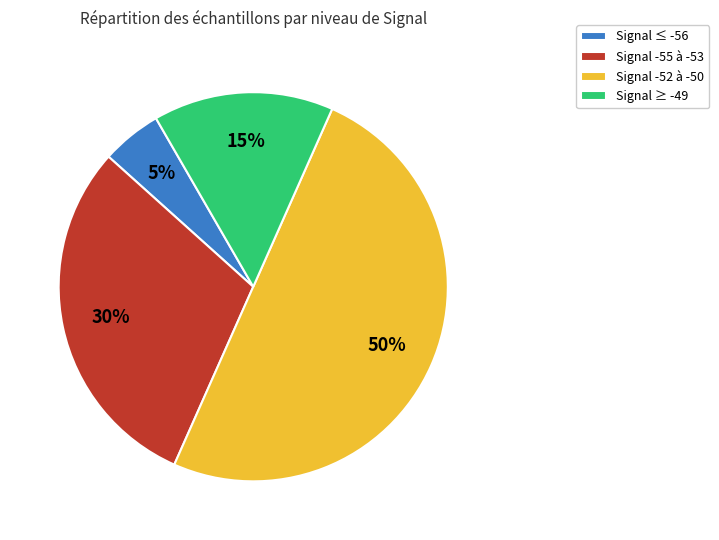

What percentage is the Signal ≤ -56 slice, to the nearest percent?

5%